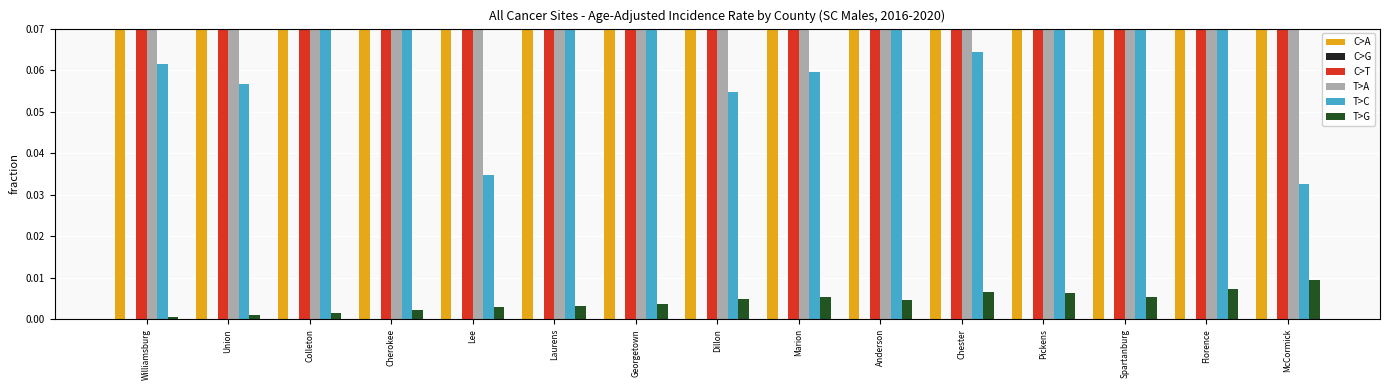

Rank the series by their maximum value, from highest to lowest.

T>C, T>A, C>A, C>T, T>G, C>G